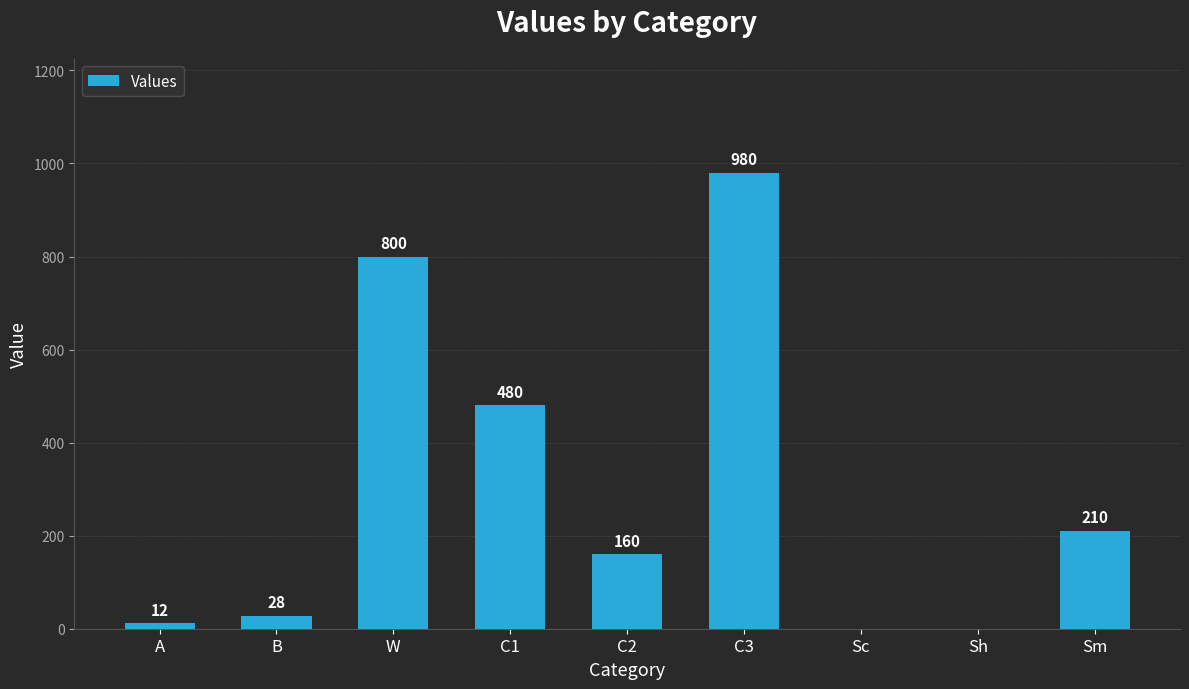

Count the number of categories in the chart.

9